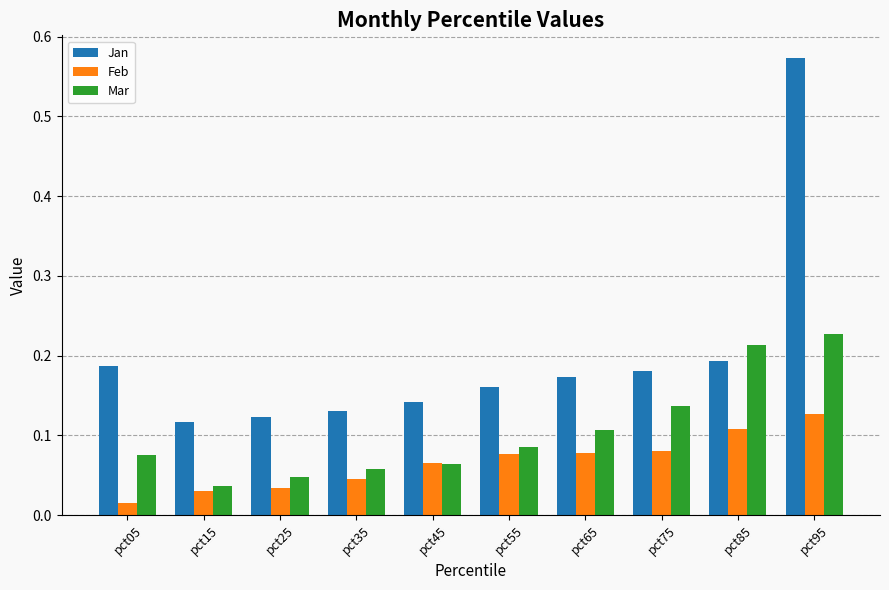

How many Feb values are between 0 and 1?

10